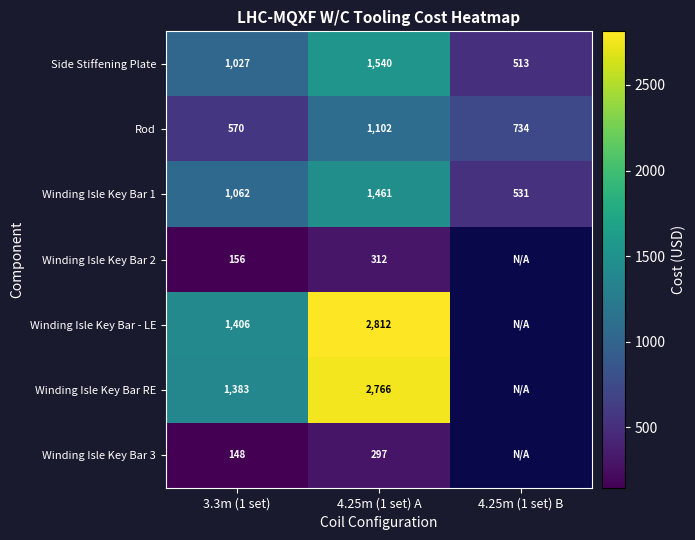

Which series changed the most between 3.3m (1 set) and 4.25m (1 set) A?

Winding Isle Key Bar - LE